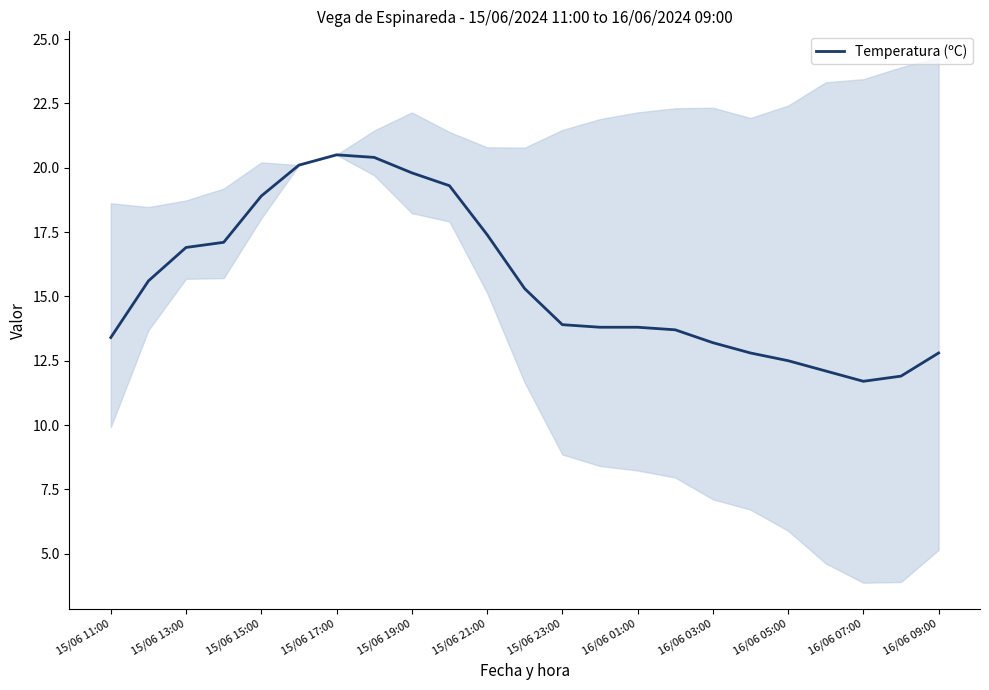

The Temperatura (ºC) series shows 11.1 at 15/06 17:00. True or false?

False